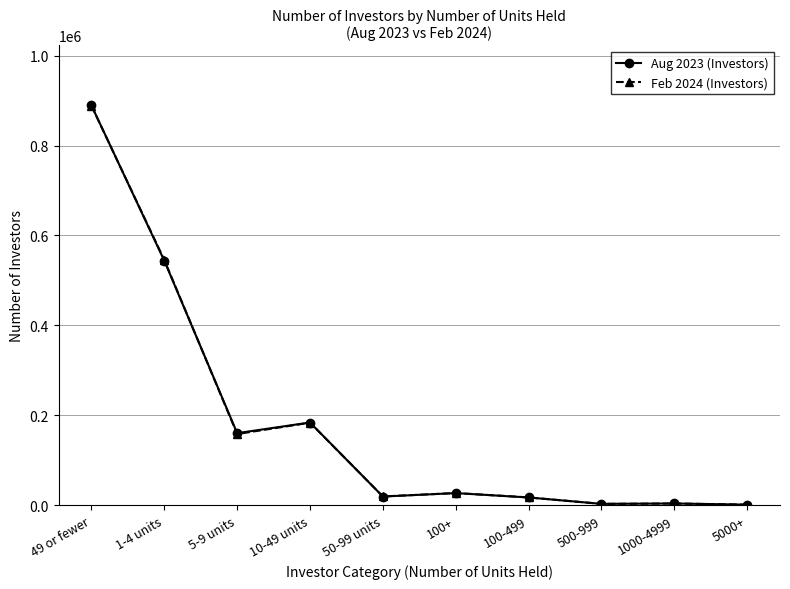

Which series has the widest spread of values?

Aug 2023 (Investors)